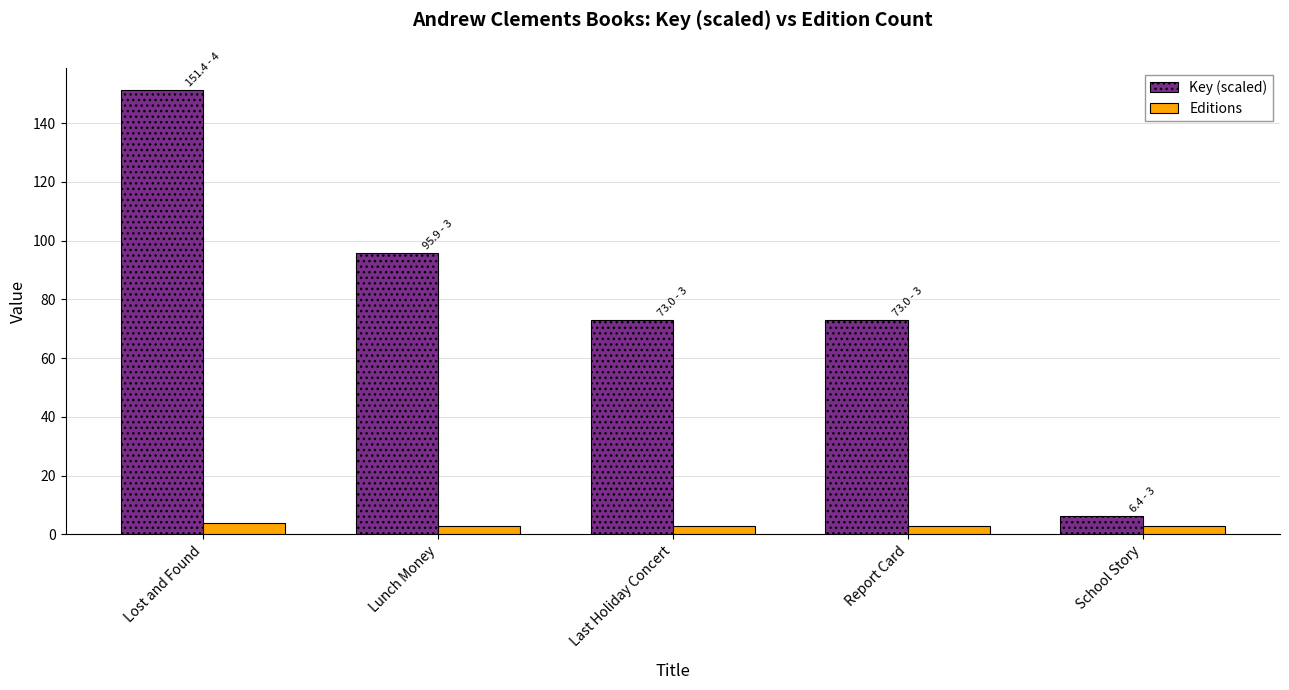

Which series has the largest range (max minus min)?

Key (scaled)